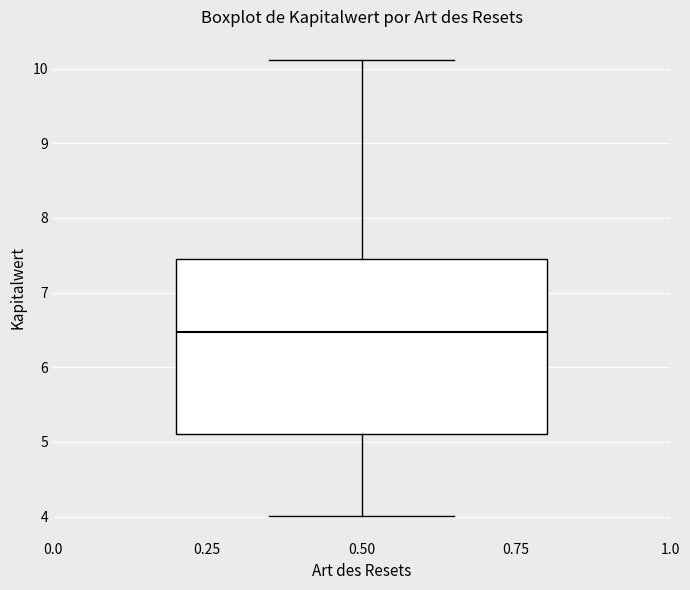

Transcribe this box plot: give where the median line is, the range the box spans, and where the two whiskers end, as read against the y-axis. The values are not printed on the chart, so give them approximately, as read against the axis.

median 6.5, box 5.1 to 7.5, whiskers 4.0 to 10.1